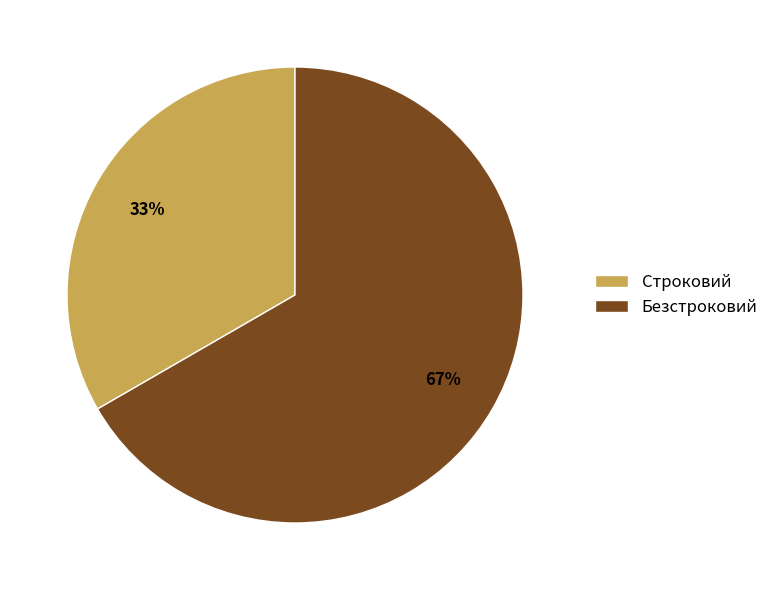

Count the number of slices in the pie.

2